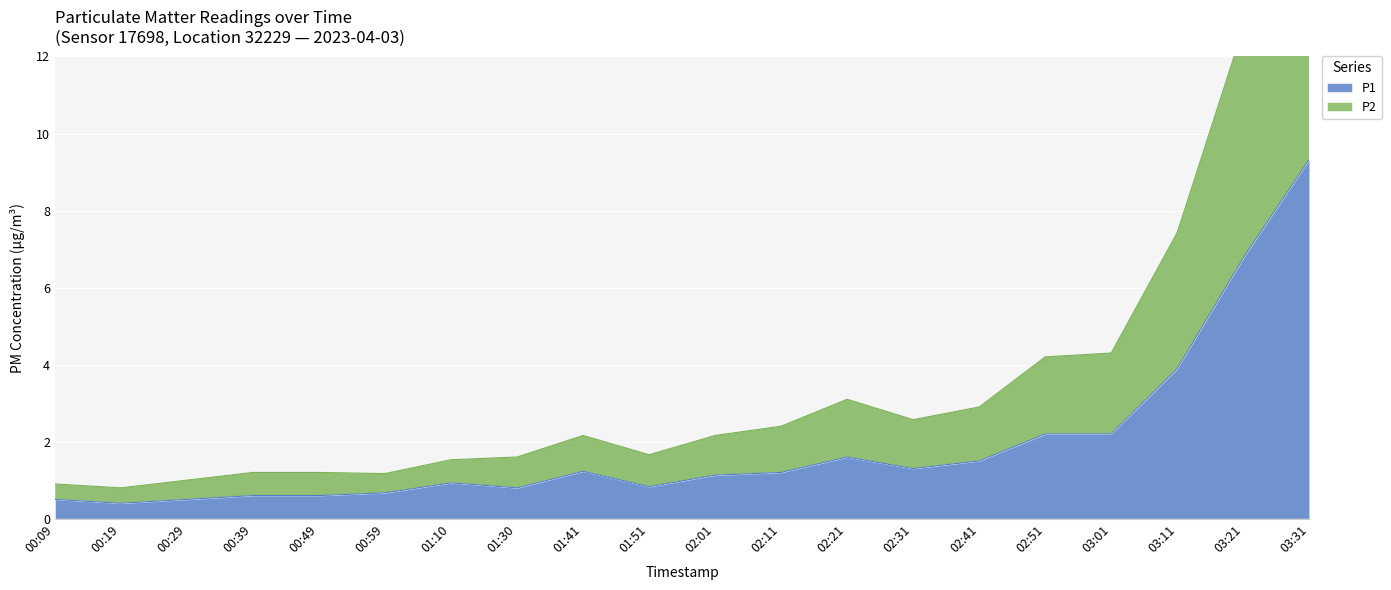

At which category does P1 reach its first local valley?

00:19